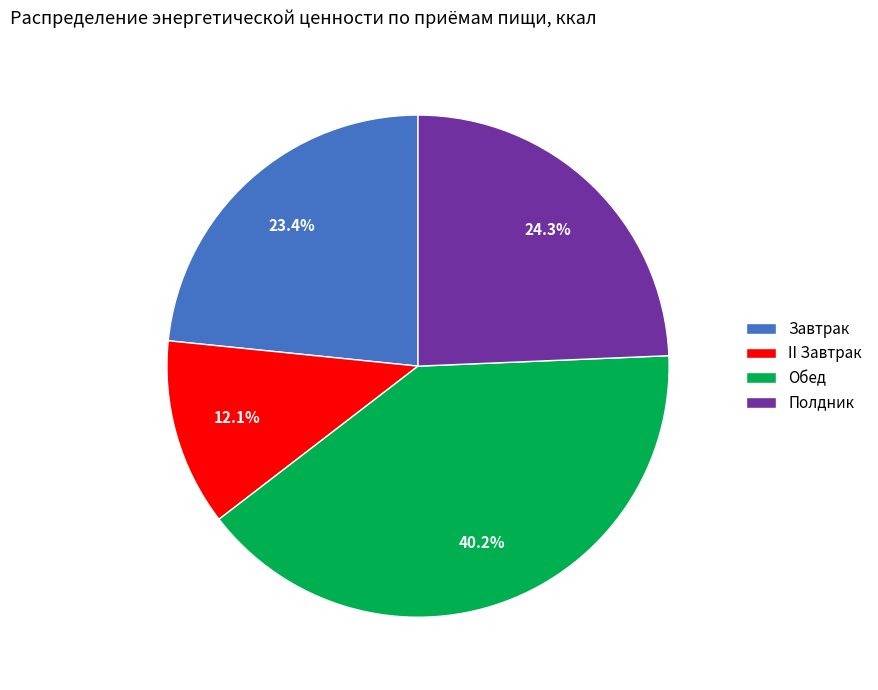

Approximately how many times larger is the value at Завтрак compared to II Завтрак?

1.9